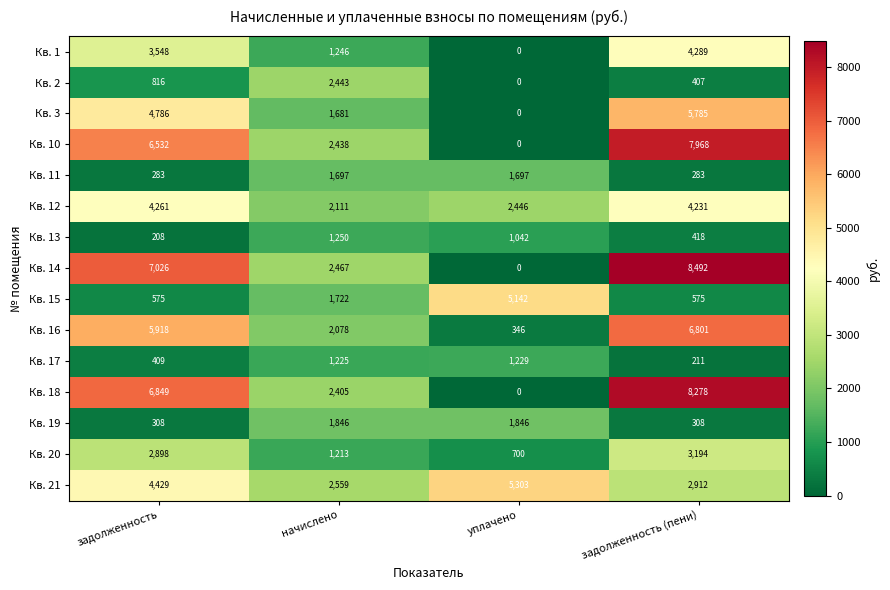

What is the difference between the maximum and minimum values in the Кв. 12 series?

2150